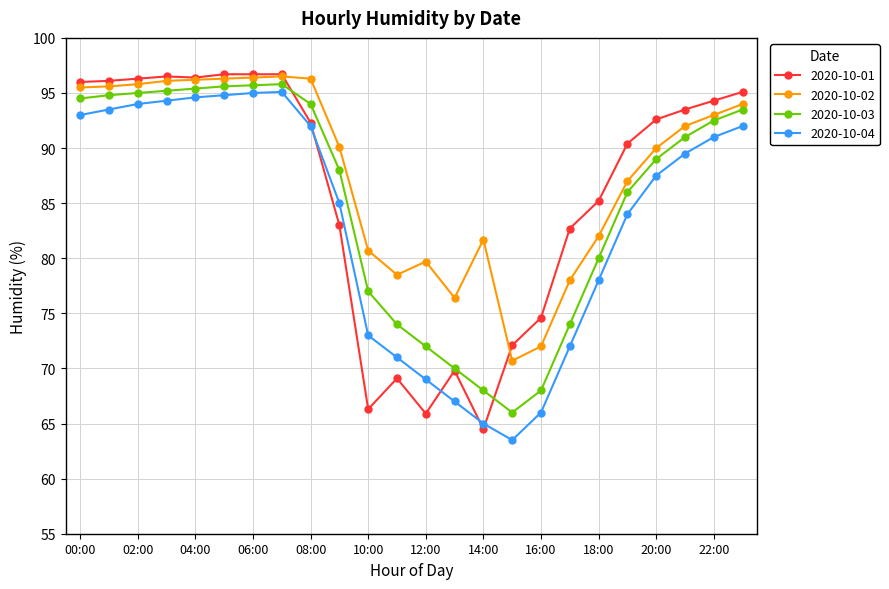

What is the lowest value of the 2020-10-04 series?

63.5